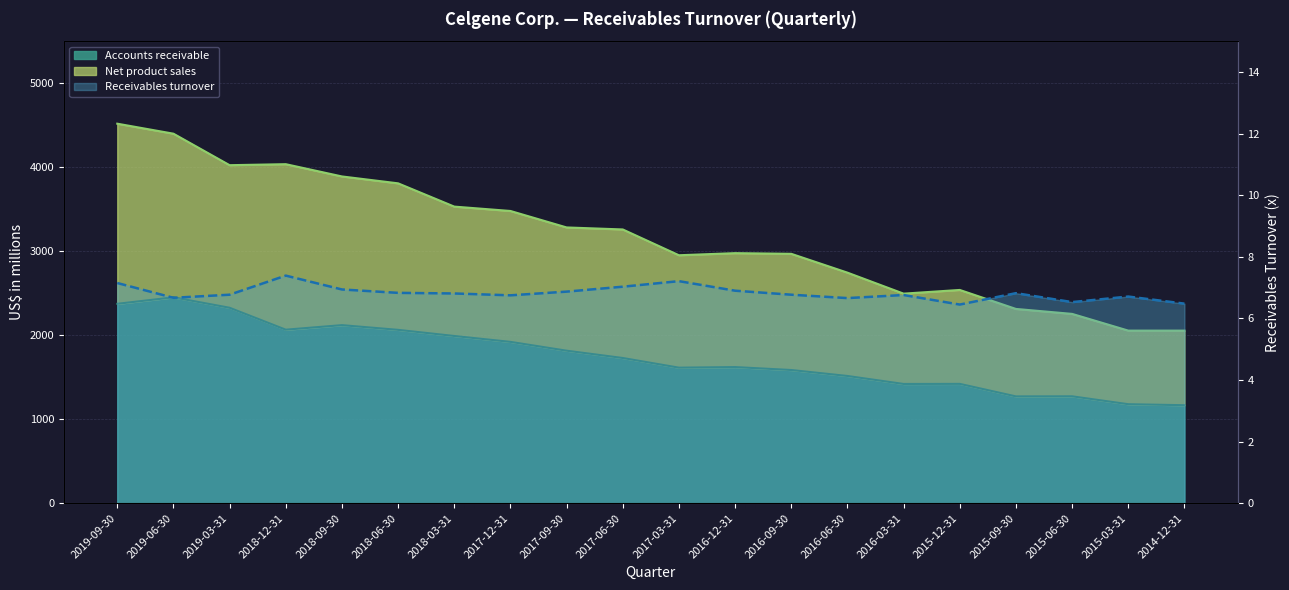

Reading left to right, what are all the values shown in this chart?

2019-09-30=7.2	2019-06-30=6.7	2019-03-31=6.8	2018-12-31=7.4	2018-09-30=6.9	2018-06-30=6.8	2018-03-31=6.8	2017-12-31=6.8	2017-09-30=6.9	2017-06-30=7.0	2017-03-31=7.2	2016-12-31=6.9	2016-09-30=6.8	2016-06-30=6.7	2016-03-31=6.8	2015-12-31=6.5	2015-09-30=6.8	2015-06-30=6.5	2015-03-31=6.7	2014-12-31=6.5